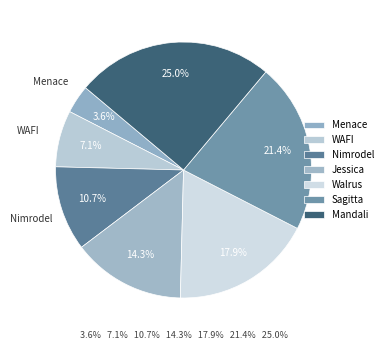

To the nearest percent, what portion does Walrus represent?

18%